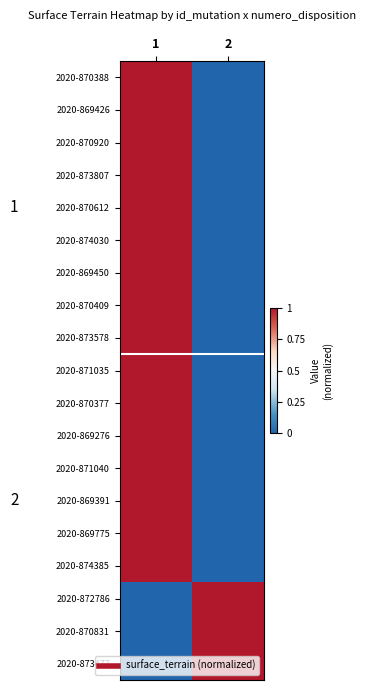

What is the greatest value displayed?

1